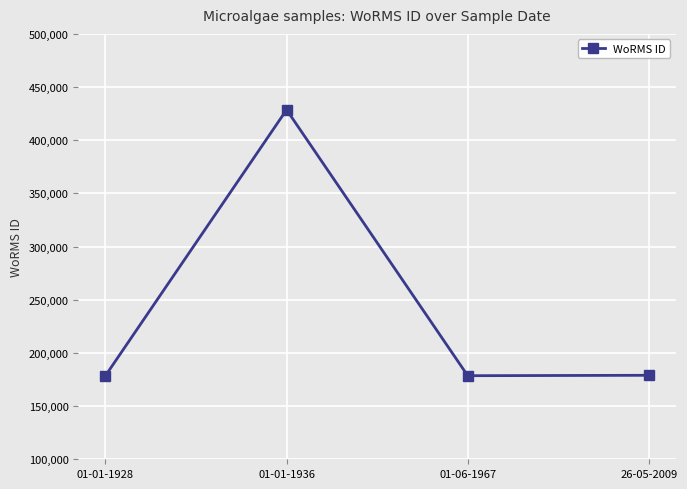

What is the ratio of the value at 26-05-2009 to the value at 01-01-1928?

1.0